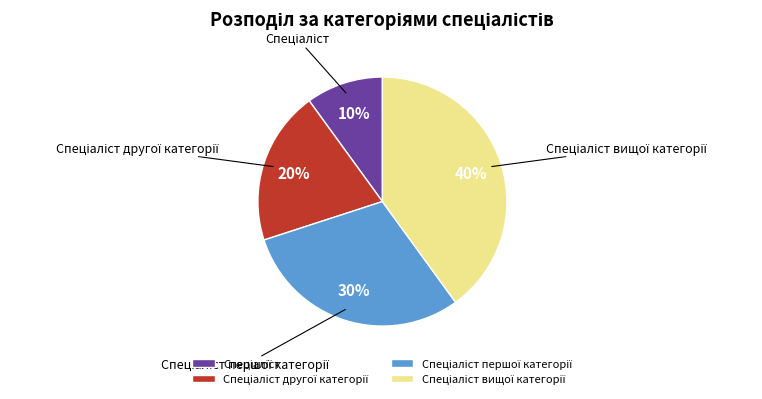

To the nearest percent, what is the difference between the largest and smallest slice percentages?

30%